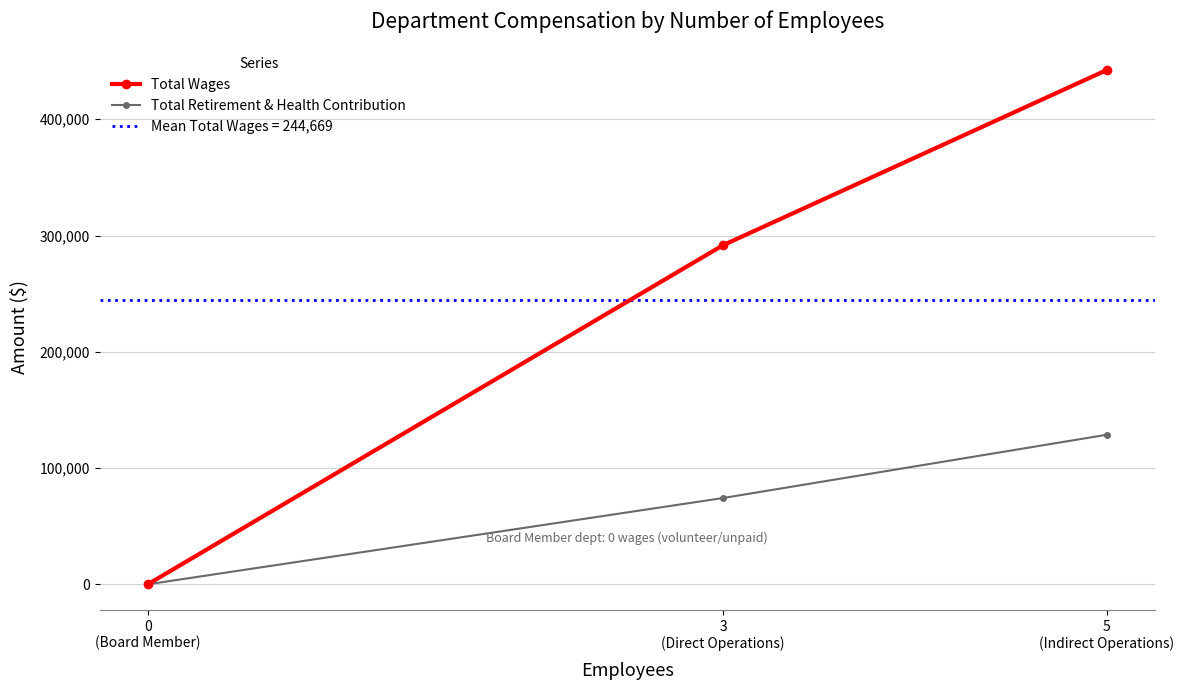

What is the total value across all series at 3
(Direct Operations)?

365947